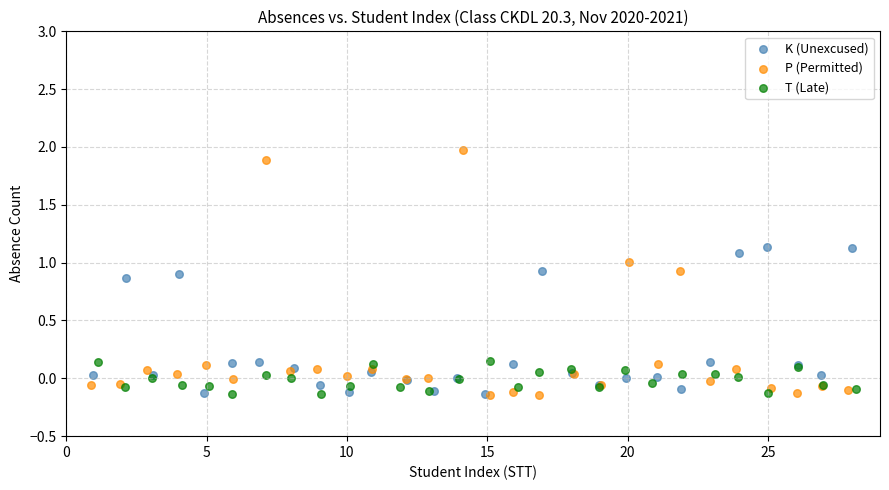

Which series reaches the maximum Y coordinate?

P (Permitted)